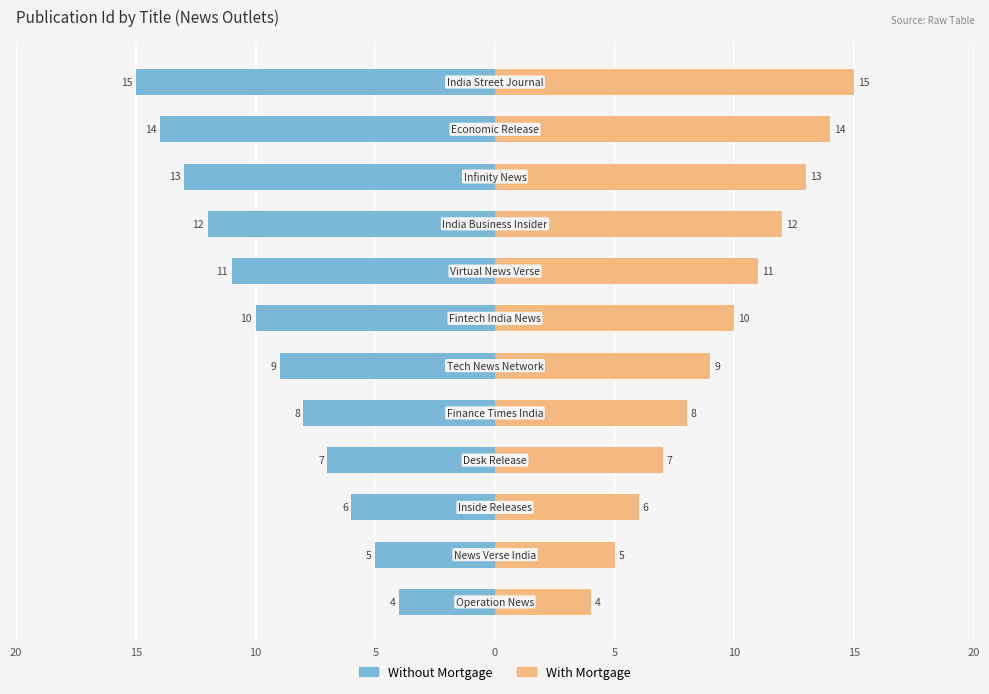

What is the difference between the maximum and second lowest values in the With Mortgage series?

10